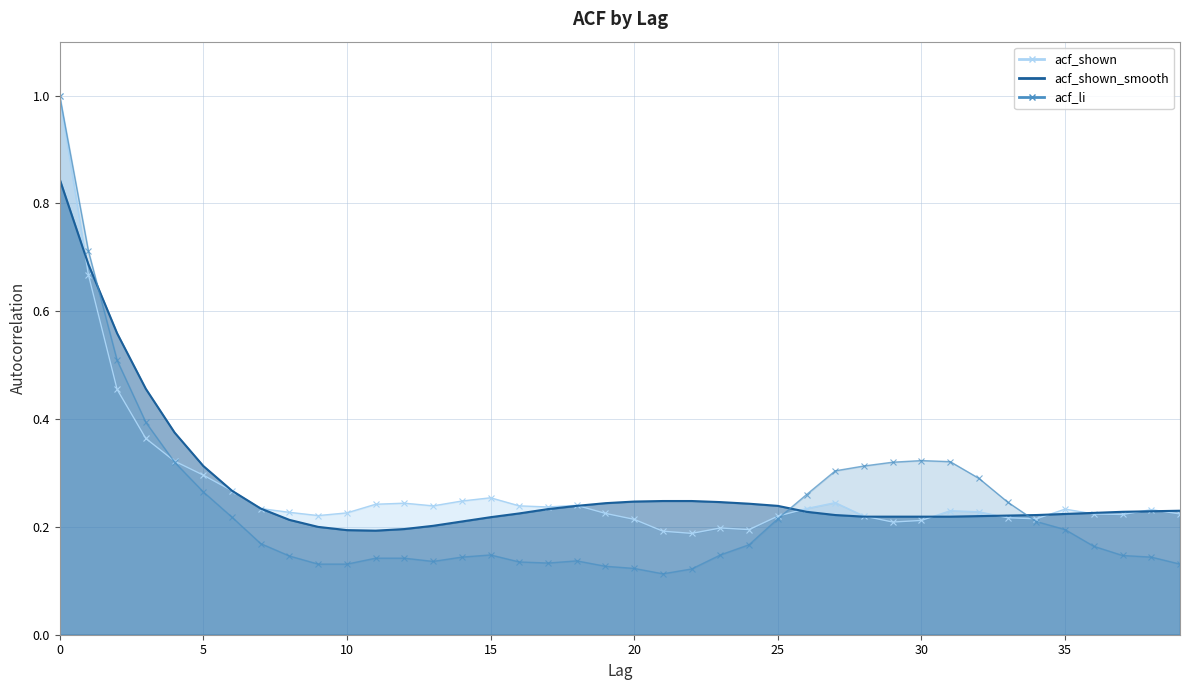

What are all the series names shown in the legend?

acf_li, acf_shown, acf_shown_smooth